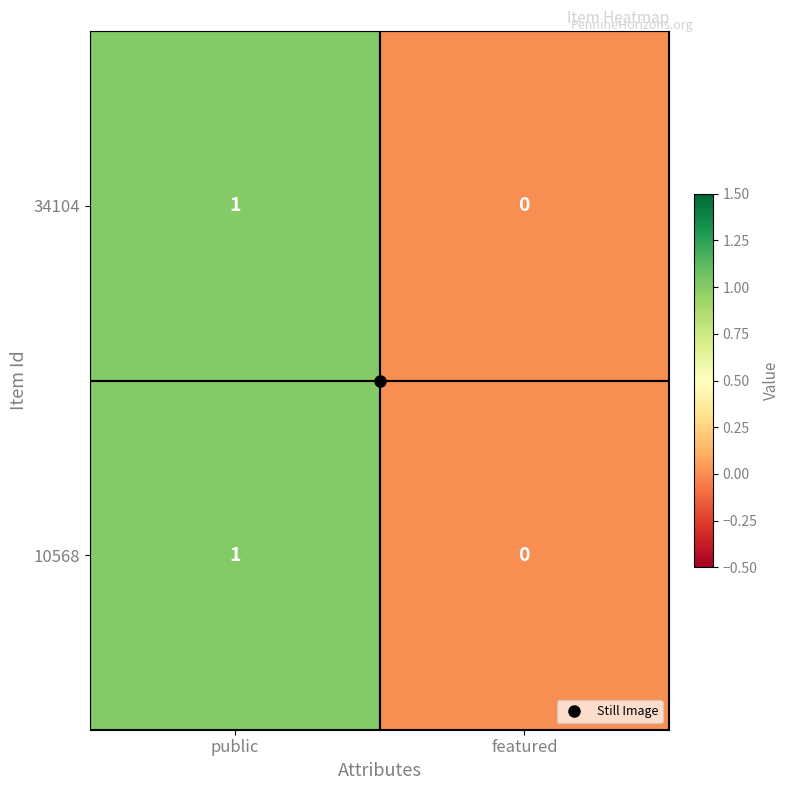

The 34104 series shows 1 at public. True or false?

True